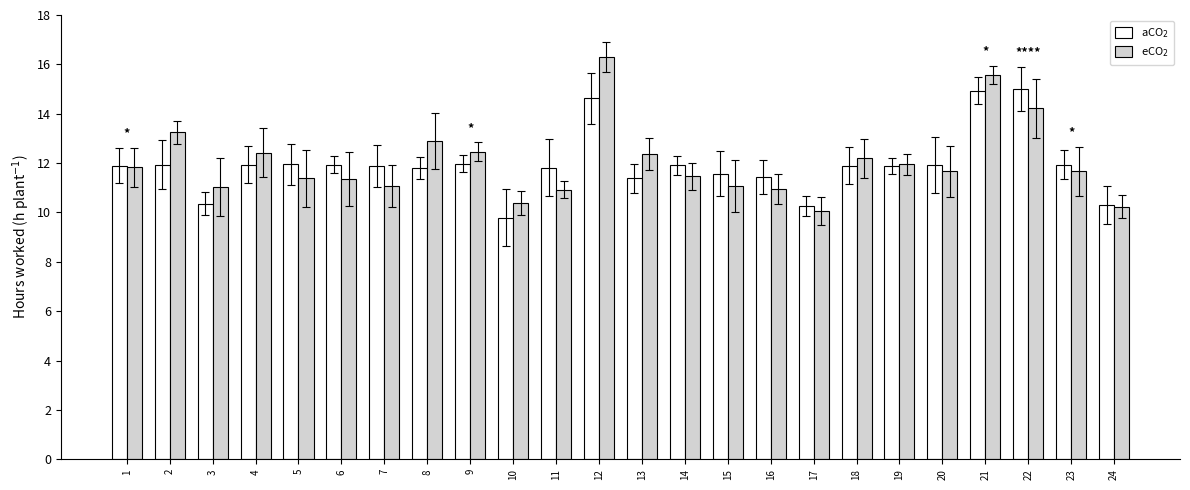

Which series has the largest total across all categories?

eCO$_2$